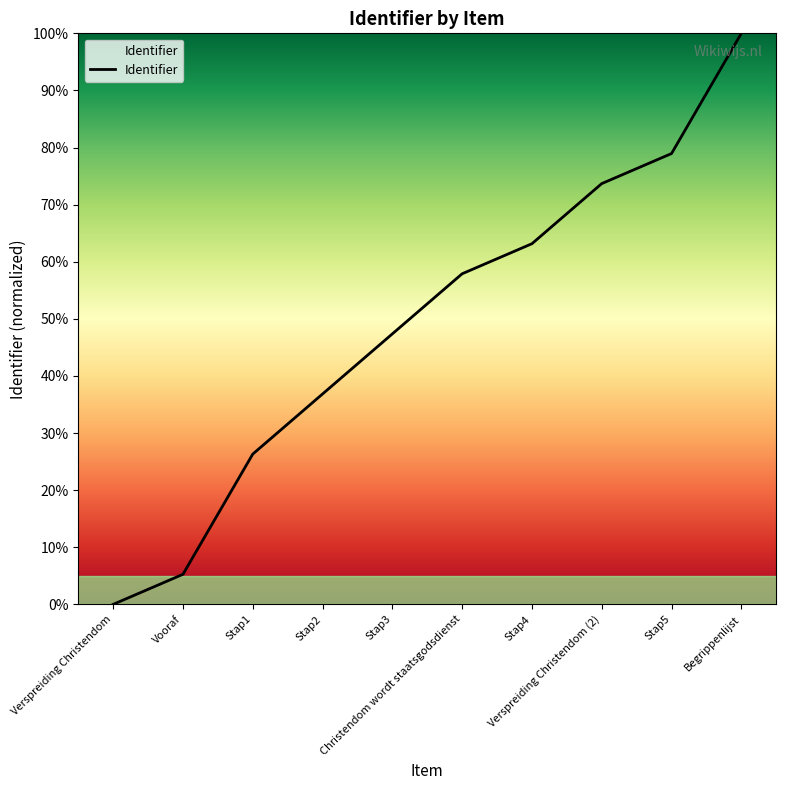

What is the difference between the values at Begrippenlijst and Stap3?

52.6